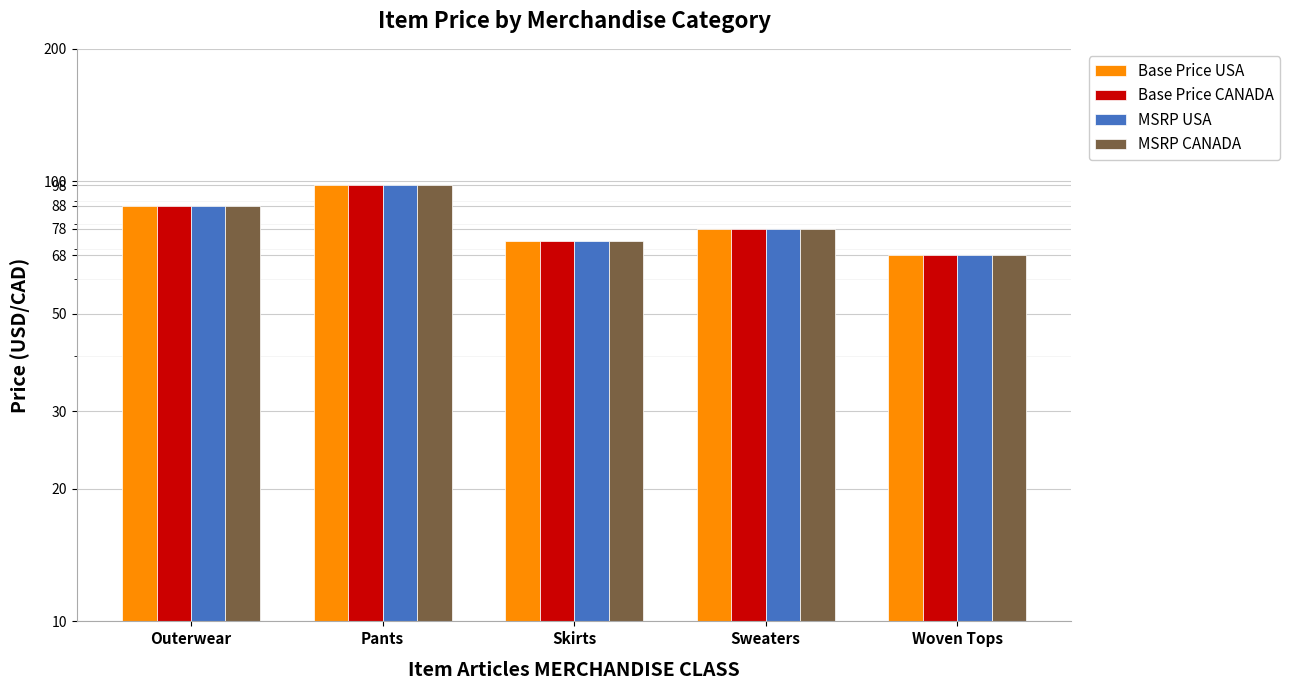

Are the bars horizontal?

No